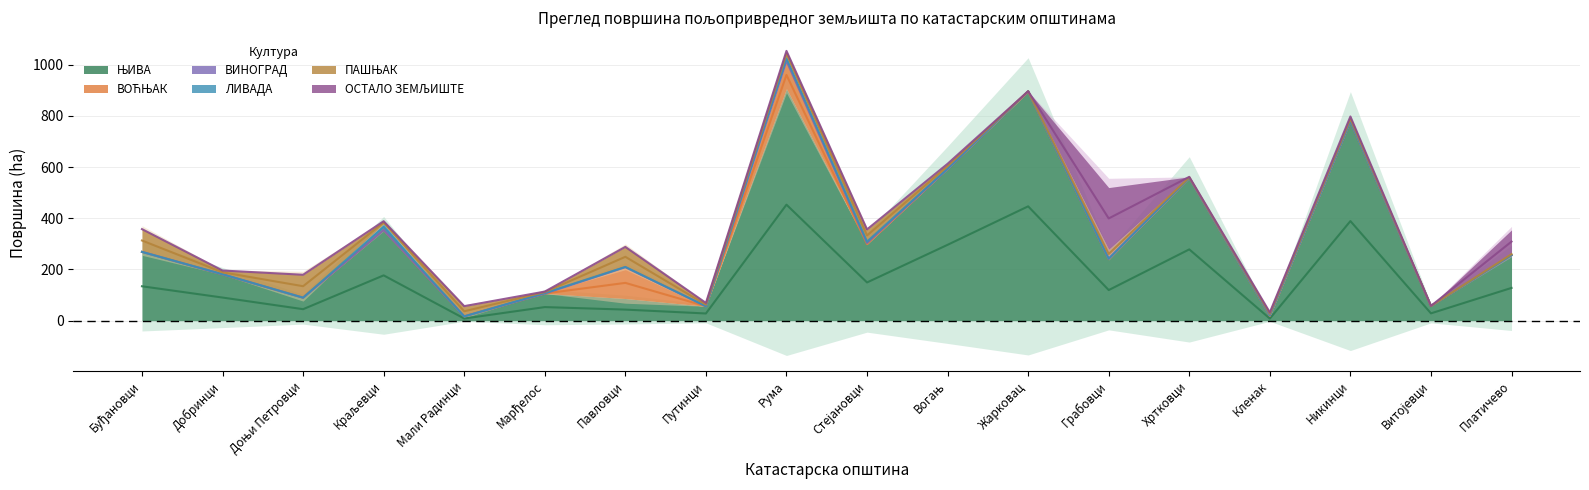

How many values in ВОЋЊАК are above zero?

13